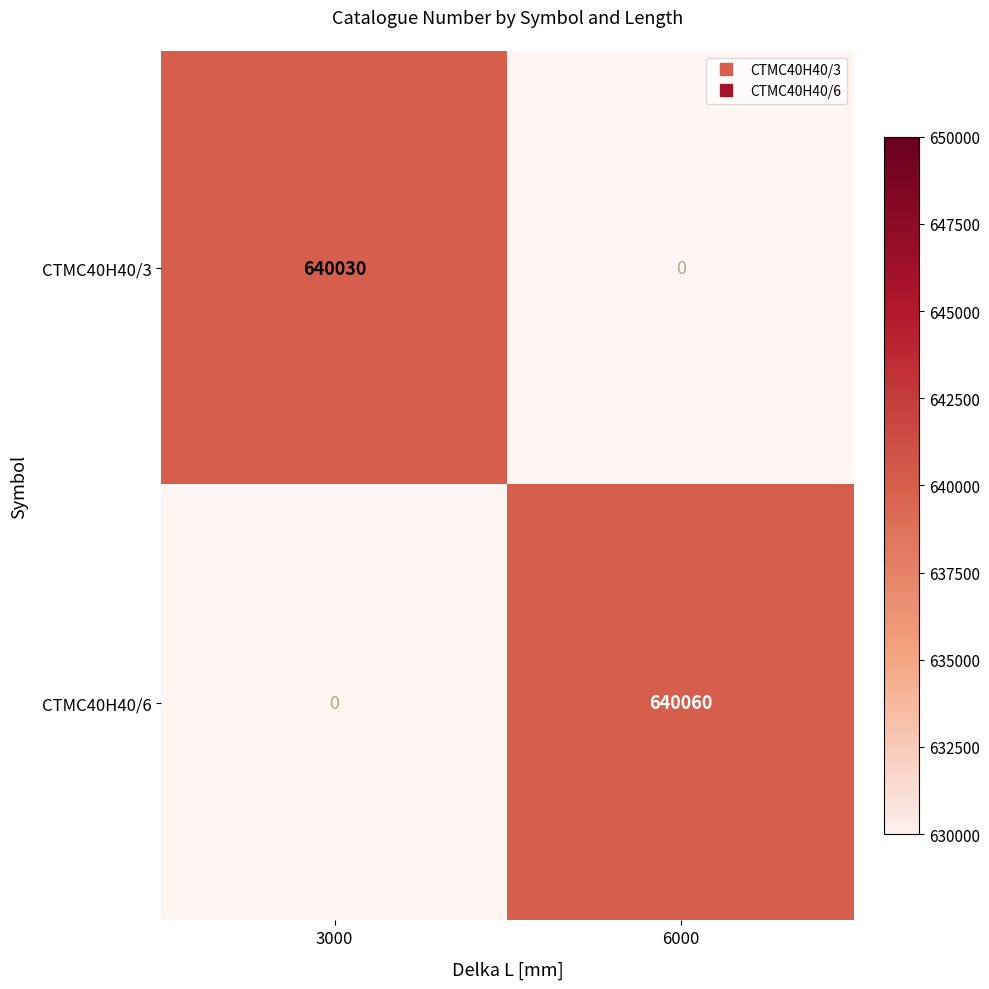

Rank the categories by CTMC40H40/6 value from highest to lowest.

3000, 6000